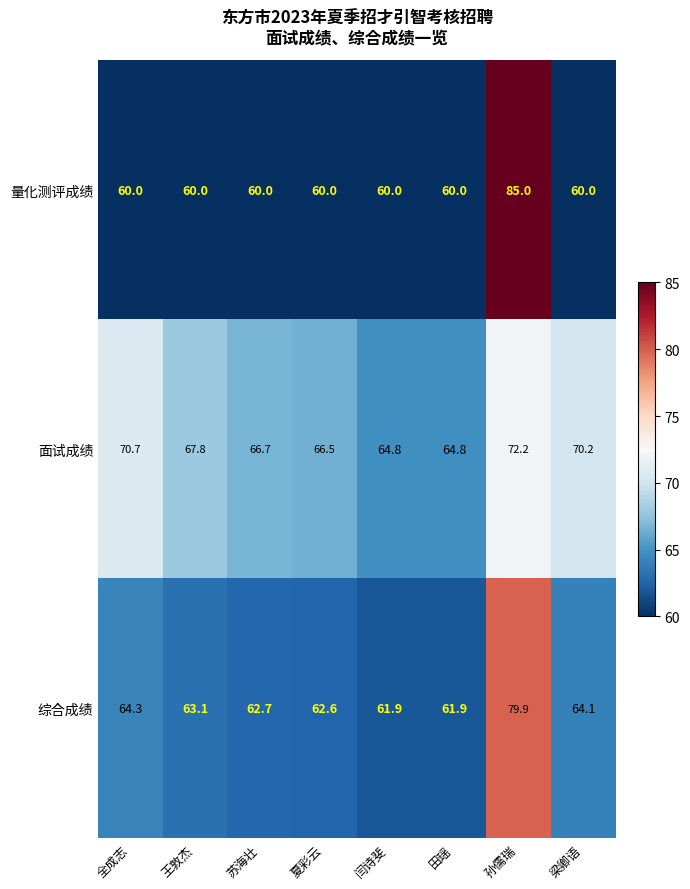

What is the difference between the highest and lowest values at 闫诗斐?

4.8